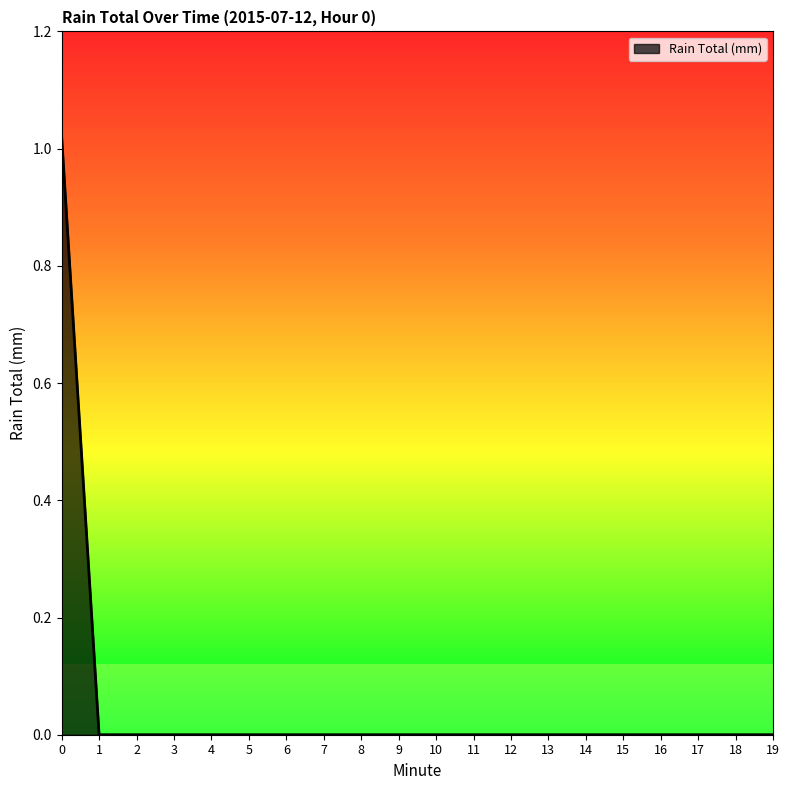

The value at 14 is 0.0. True or false?

True